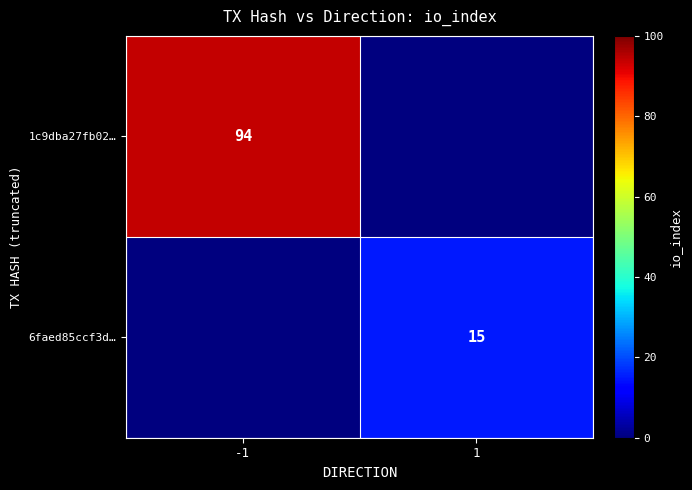

True or false: 1c9dba27fb02… has a value of 94 at -1.

True